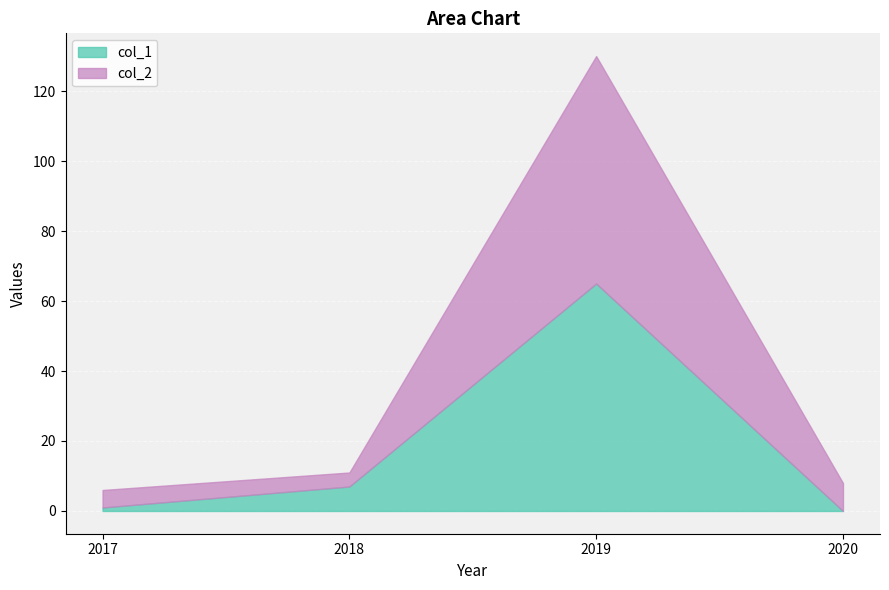

Rank the series at 2019 from lowest to highest value.

col_1, col_2